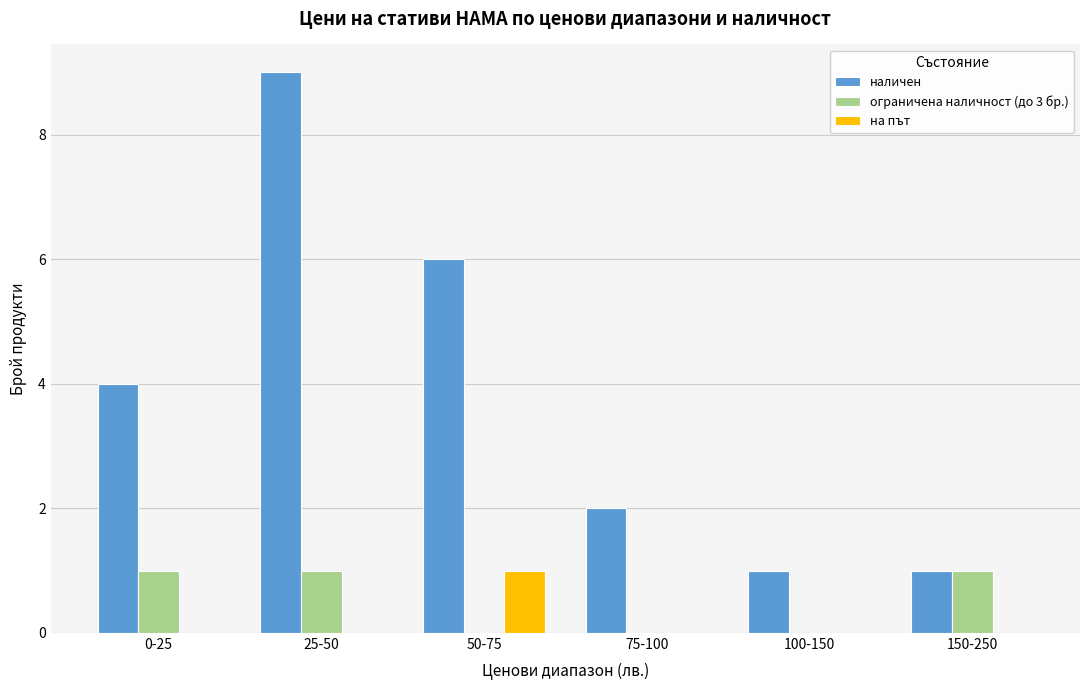

True or false: наличен has a value of 2 at 50-75.

False